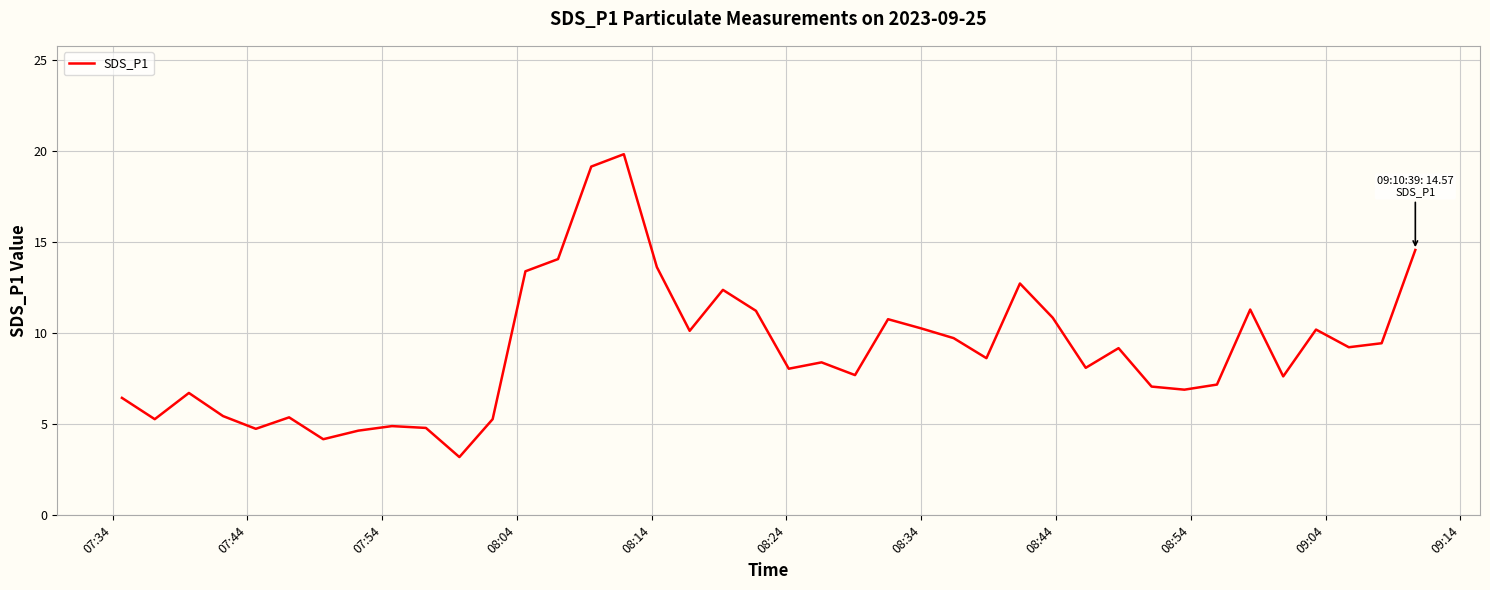

Does the chart display data point markers on the line(s)?

No